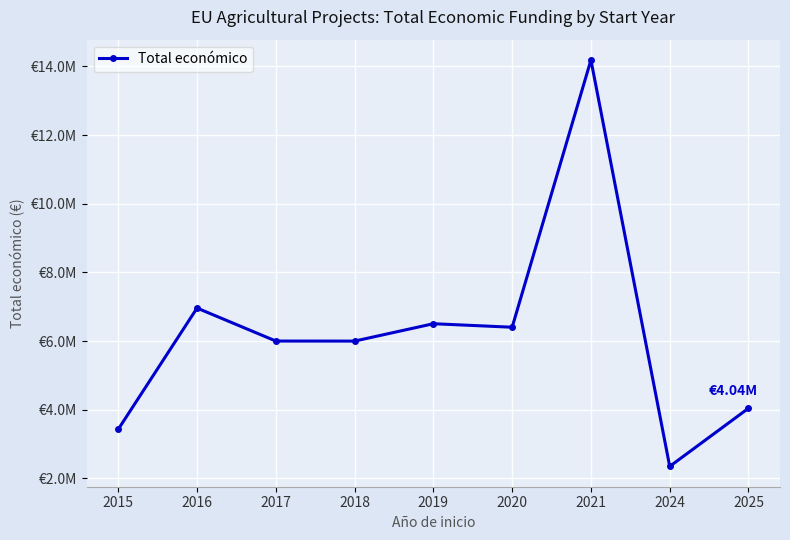

What is the sum of all values?

55871476